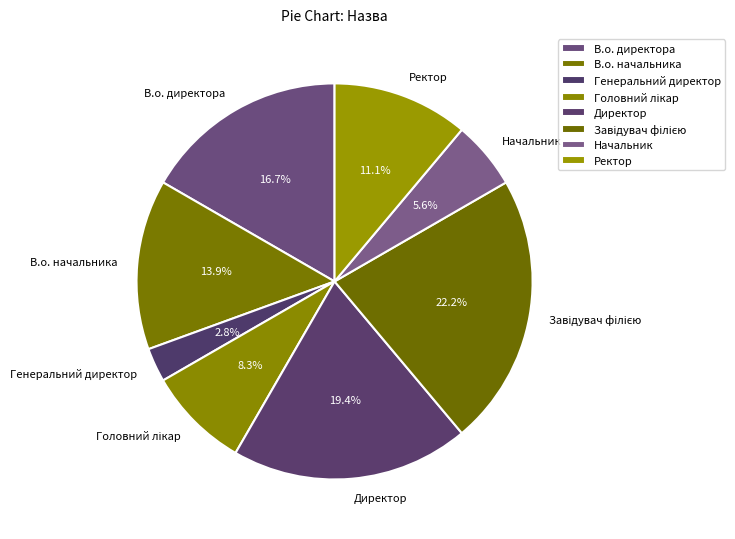

The В.о. начальника slice represents 14% of the pie. True or false?

True